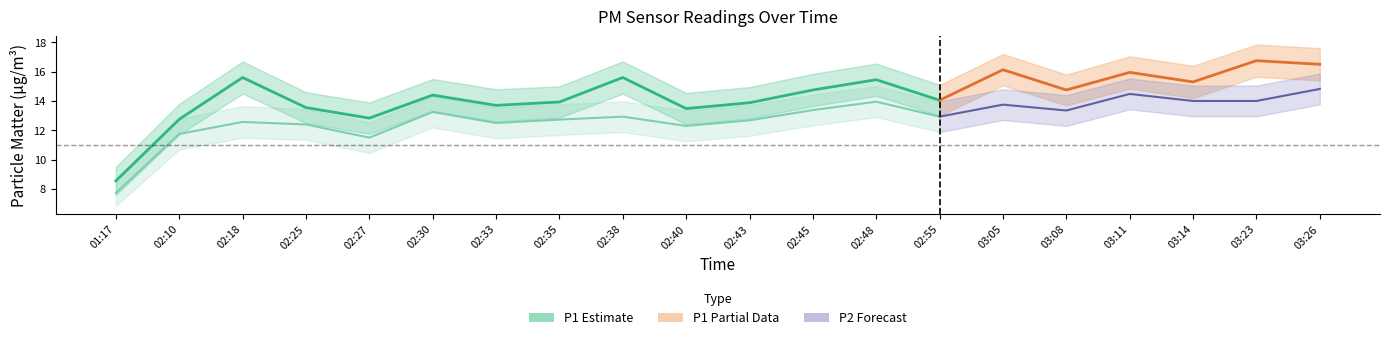

What is the smallest value displayed?

7.7